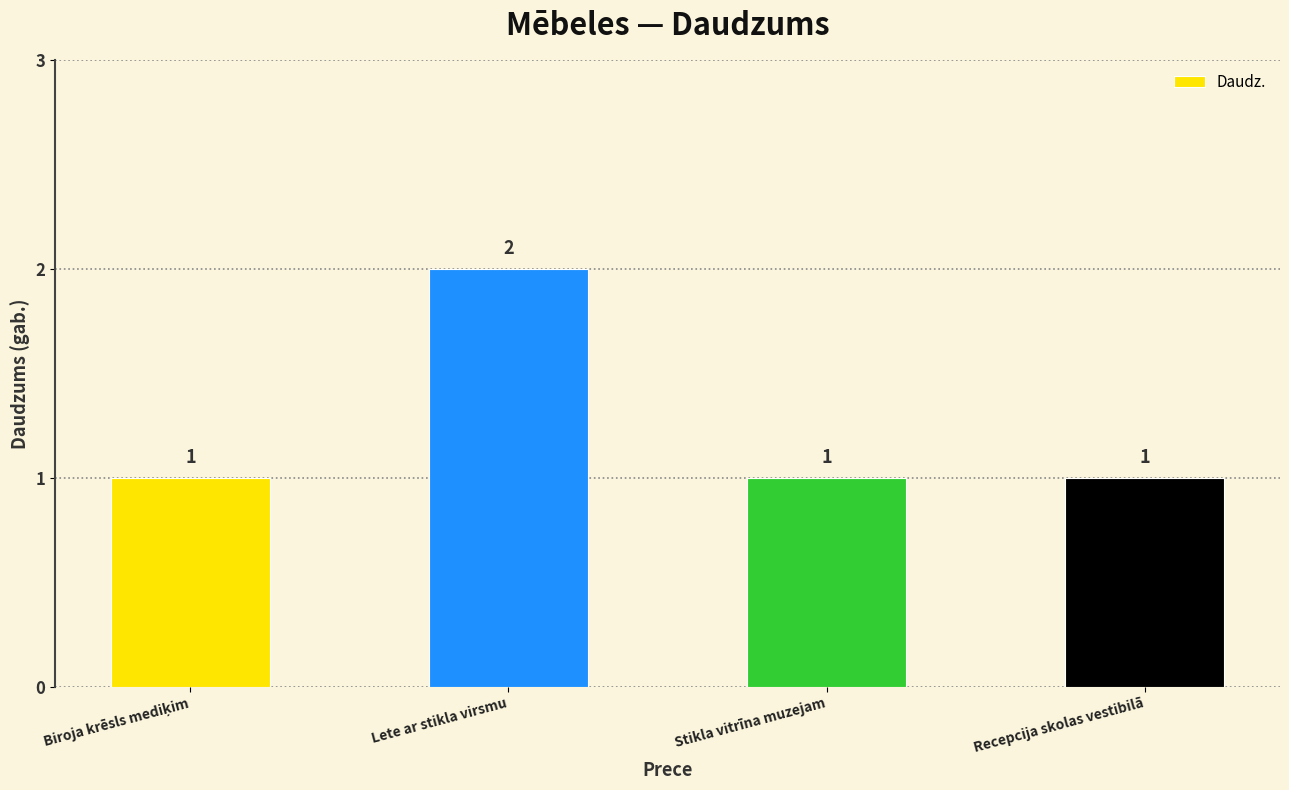

What is the sum of all values?

5